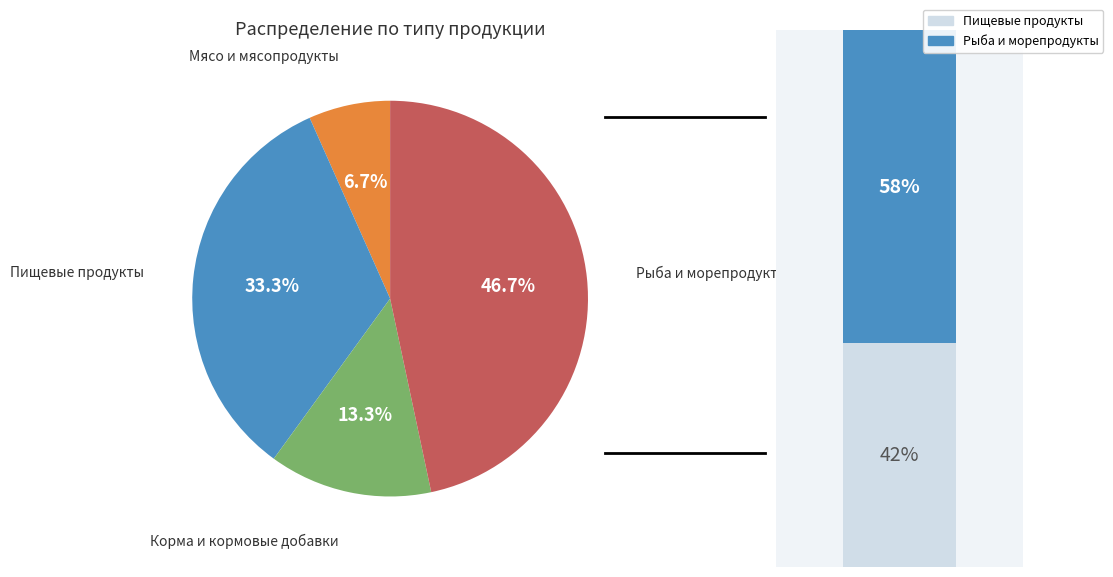

What is the change in value from Мясо и мясопродукты to Корма и кормовые добавки?

+1